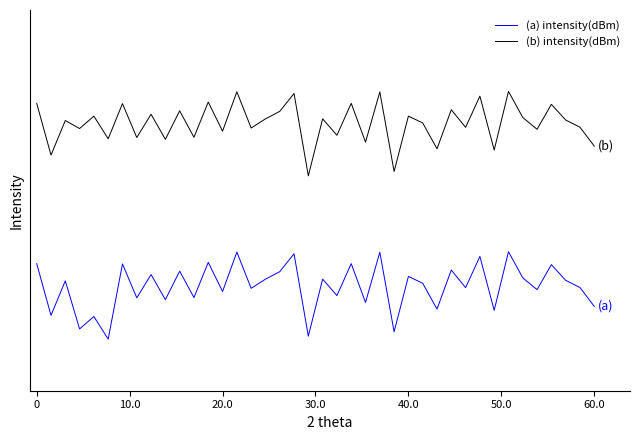

What is the smallest value displayed?

-142.1